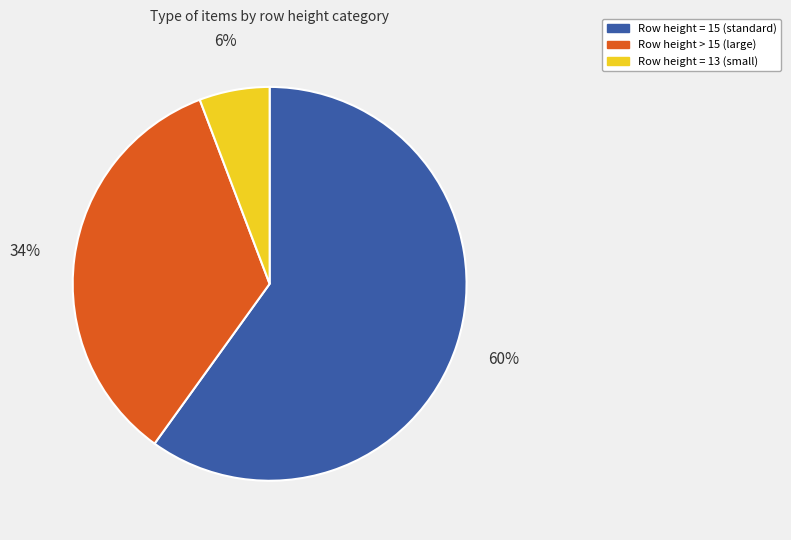

To the nearest percent, what portion does Row height = 15 (standard) represent?

60%